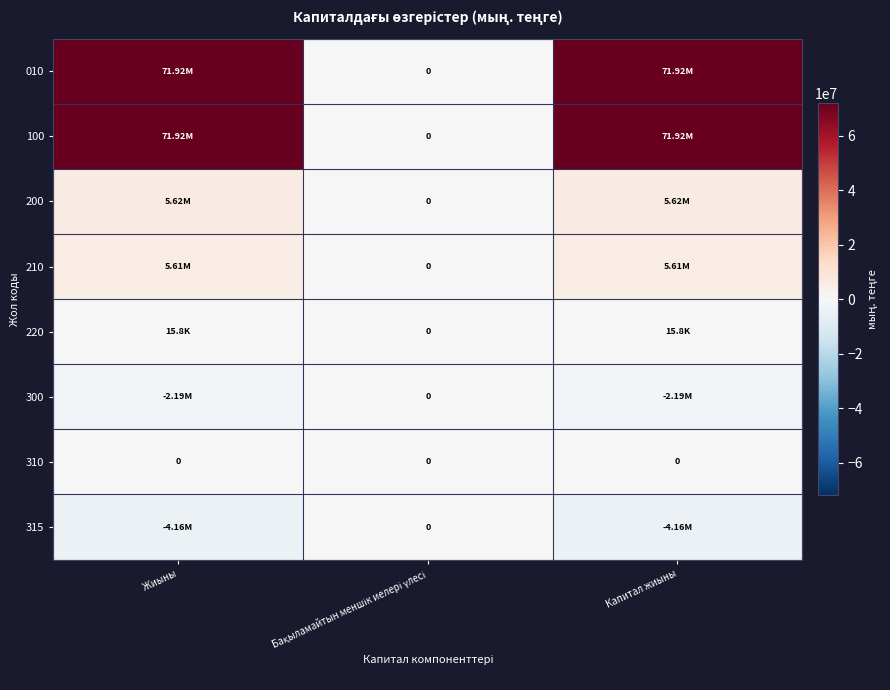

How many negative values does the 315 series have?

2